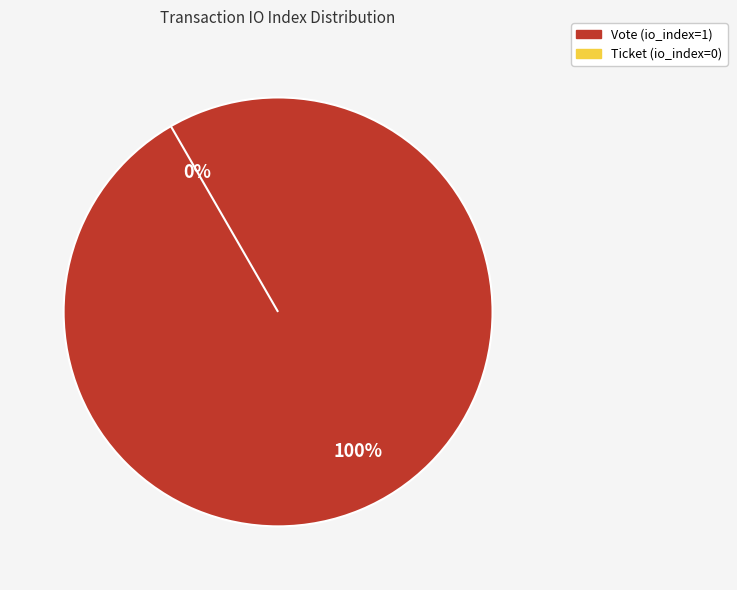

Do Ticket (io_index=0) and Vote (io_index=1) together represent more than half of the pie?

Yes